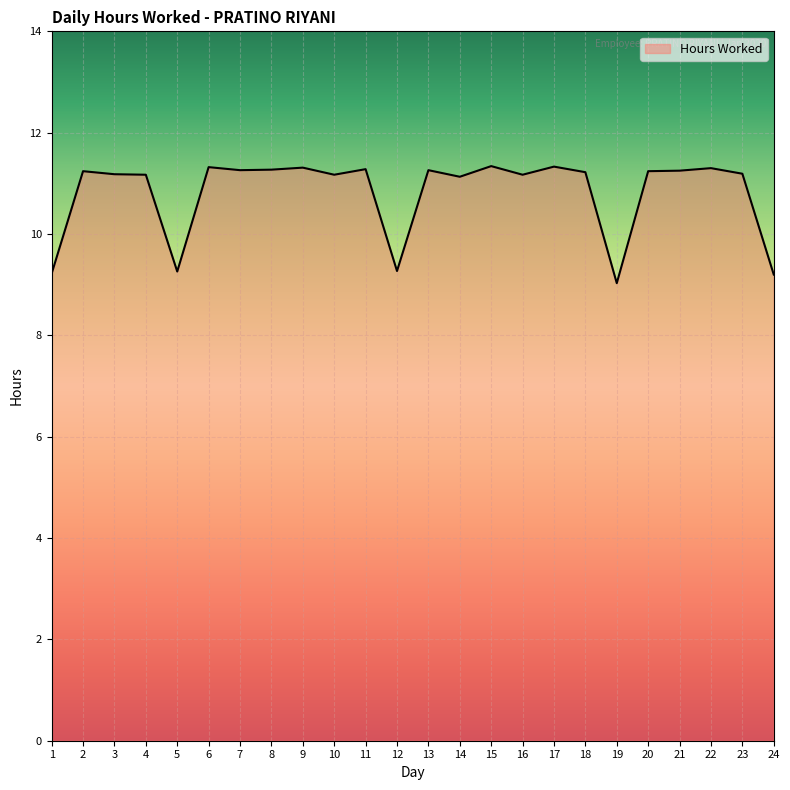

What is the ratio of the value at 19 to the value at 13?

0.8